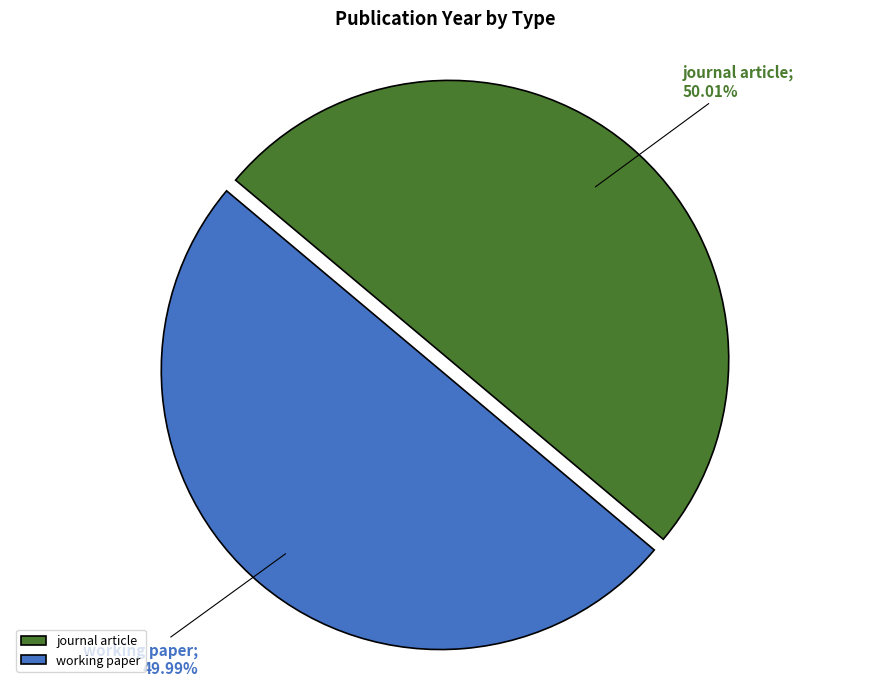

Is there any slice that represents more than half of the pie?

Yes